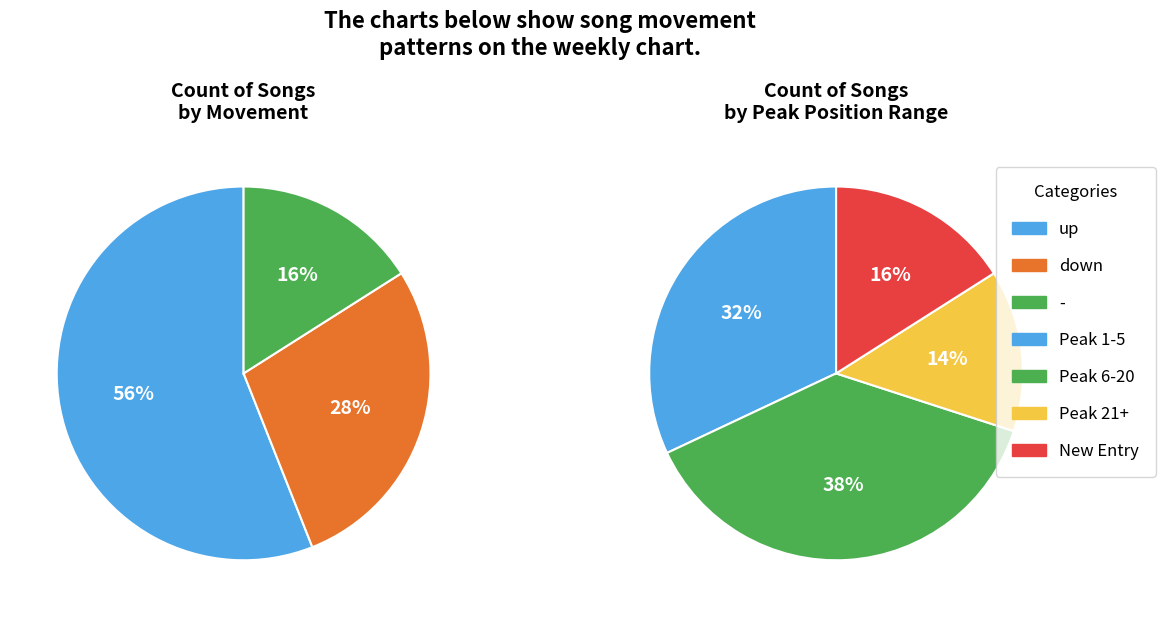

To the nearest percent, what percentage of the pie is -?

16%